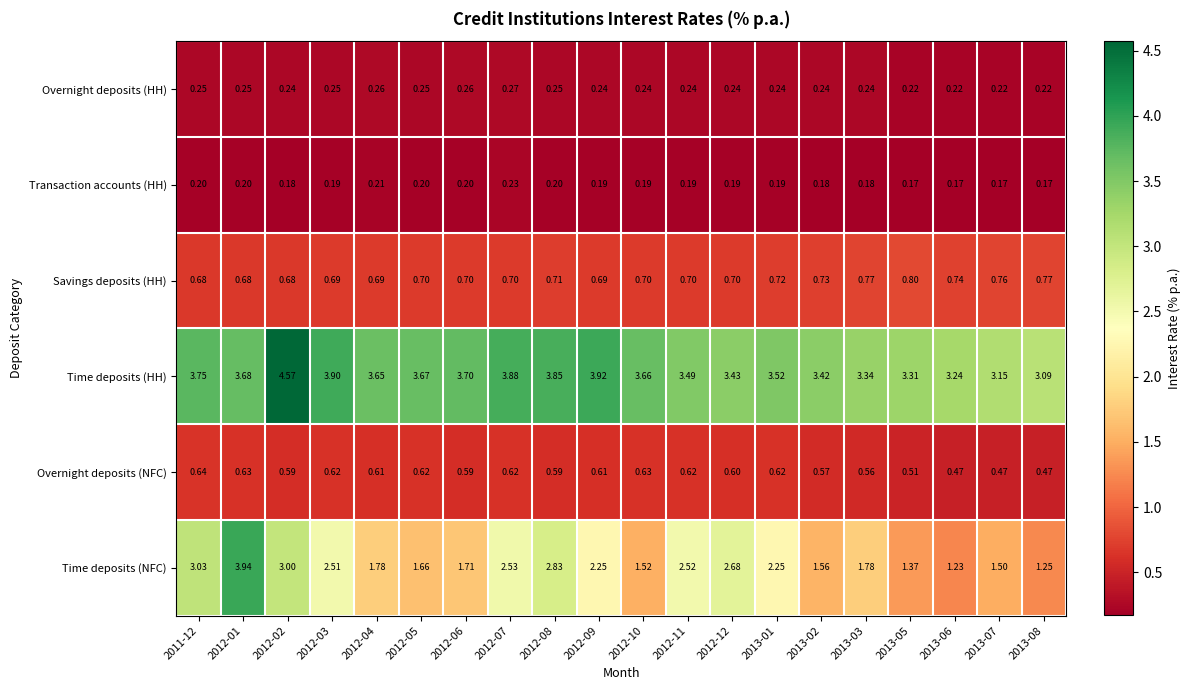

Between 2013-01 and 2013-02, which series saw the biggest shift?

Time deposits (NFC)